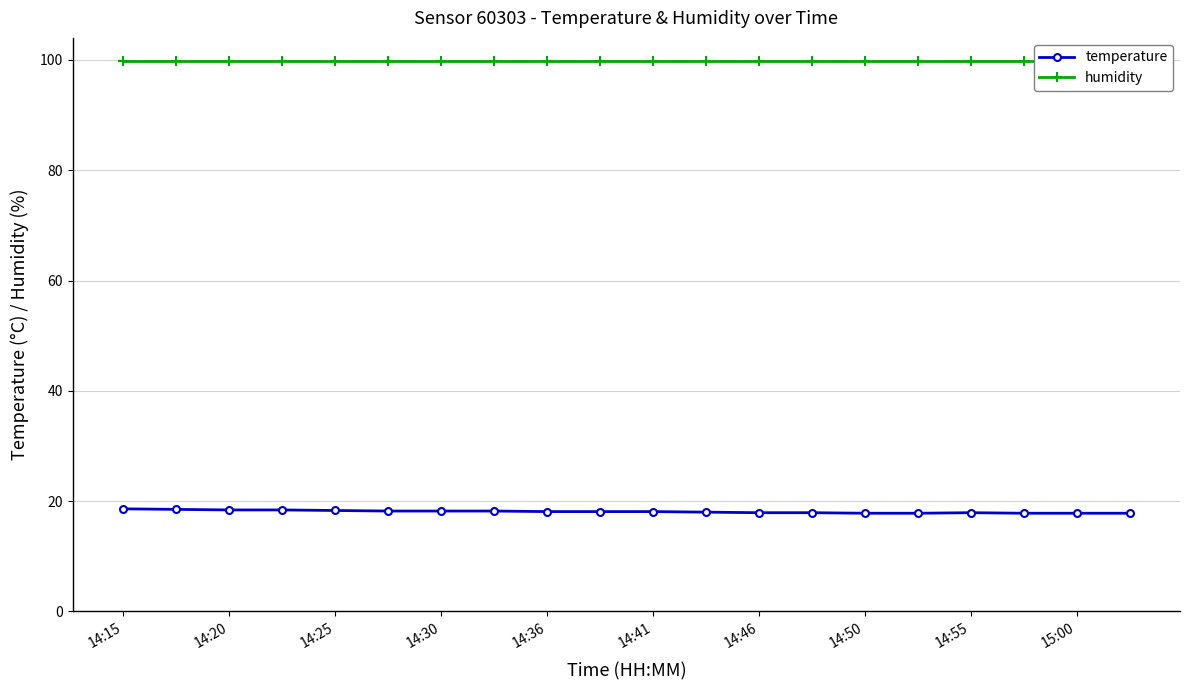

How many values in the temperature series exceed 18?

11